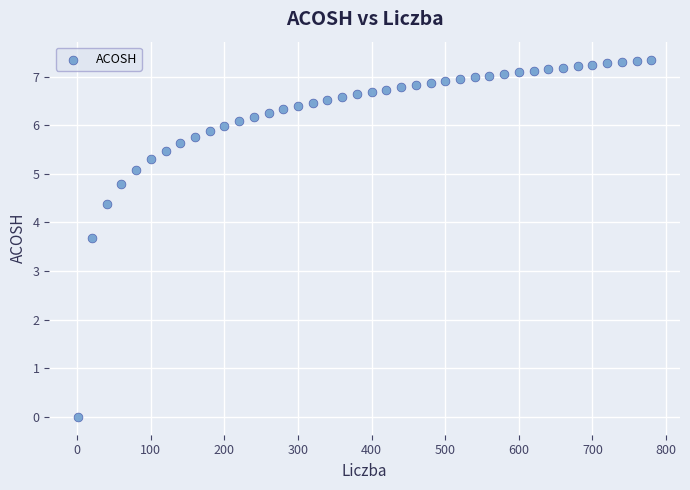

What Y value in the scatter plot is closest to 3?

3.7